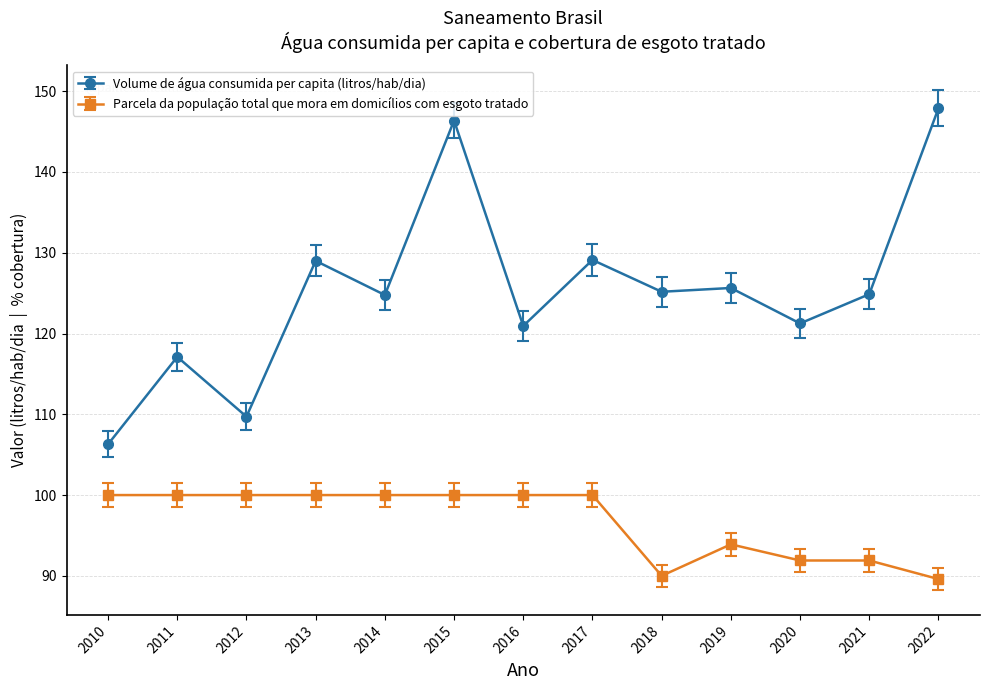

Which series has the widest spread of values?

Volume de água consumida per capita (litros/hab/dia)